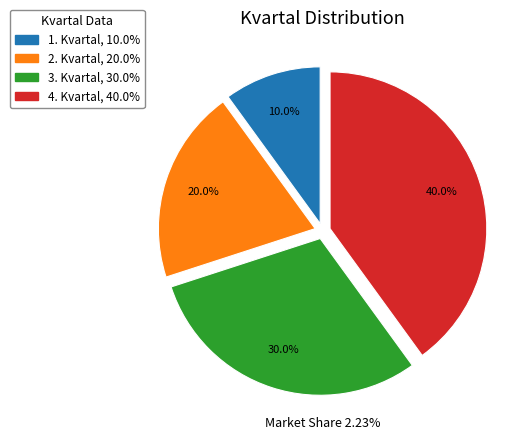

Count the number of slices in the pie.

4